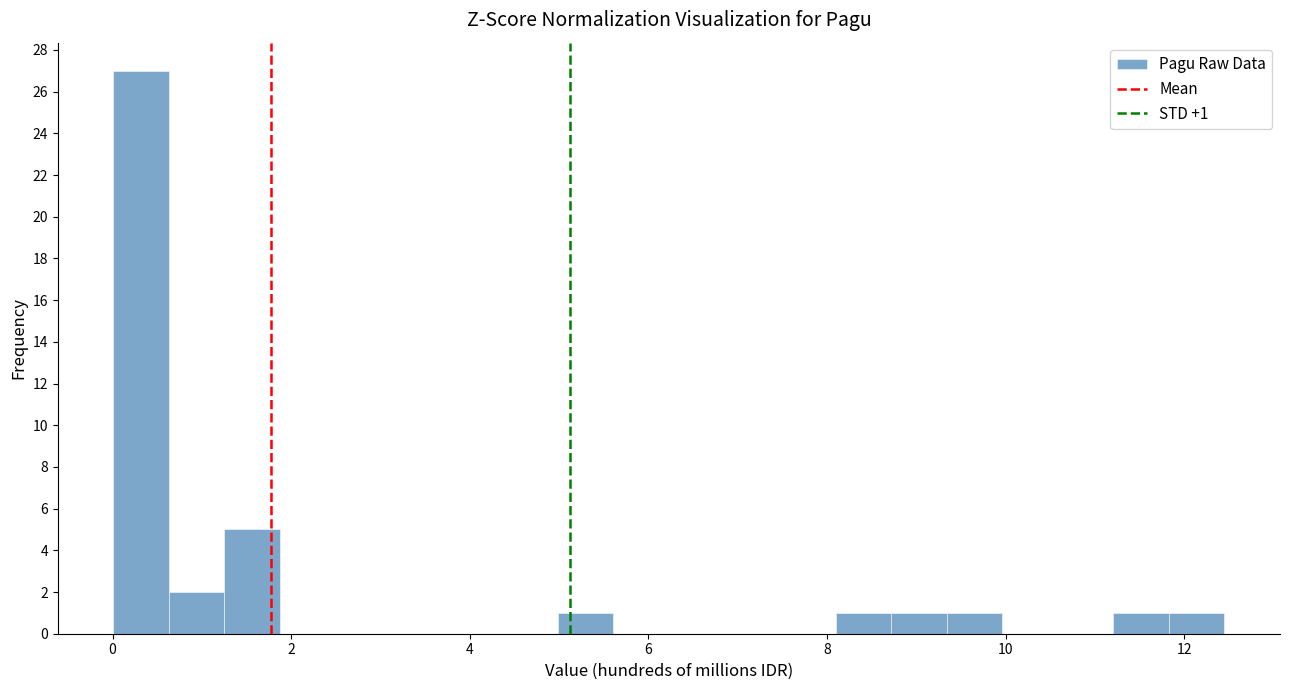

Around what value on the x-axis is the tallest bar? Give the approximate position of its centre, as read against the axis.

0.4